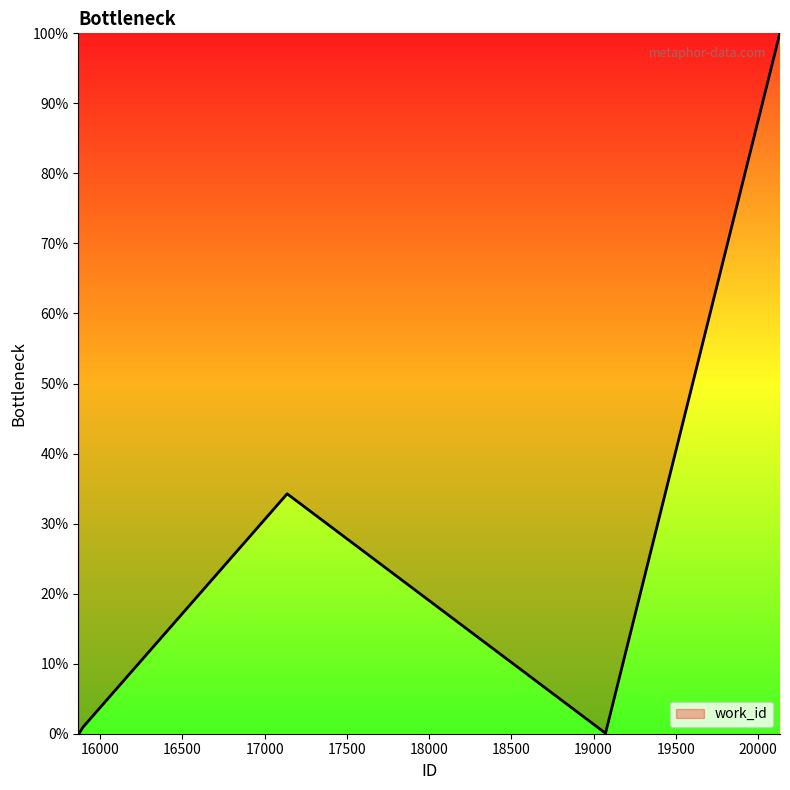

What is the maximum value shown in the chart?

100.0